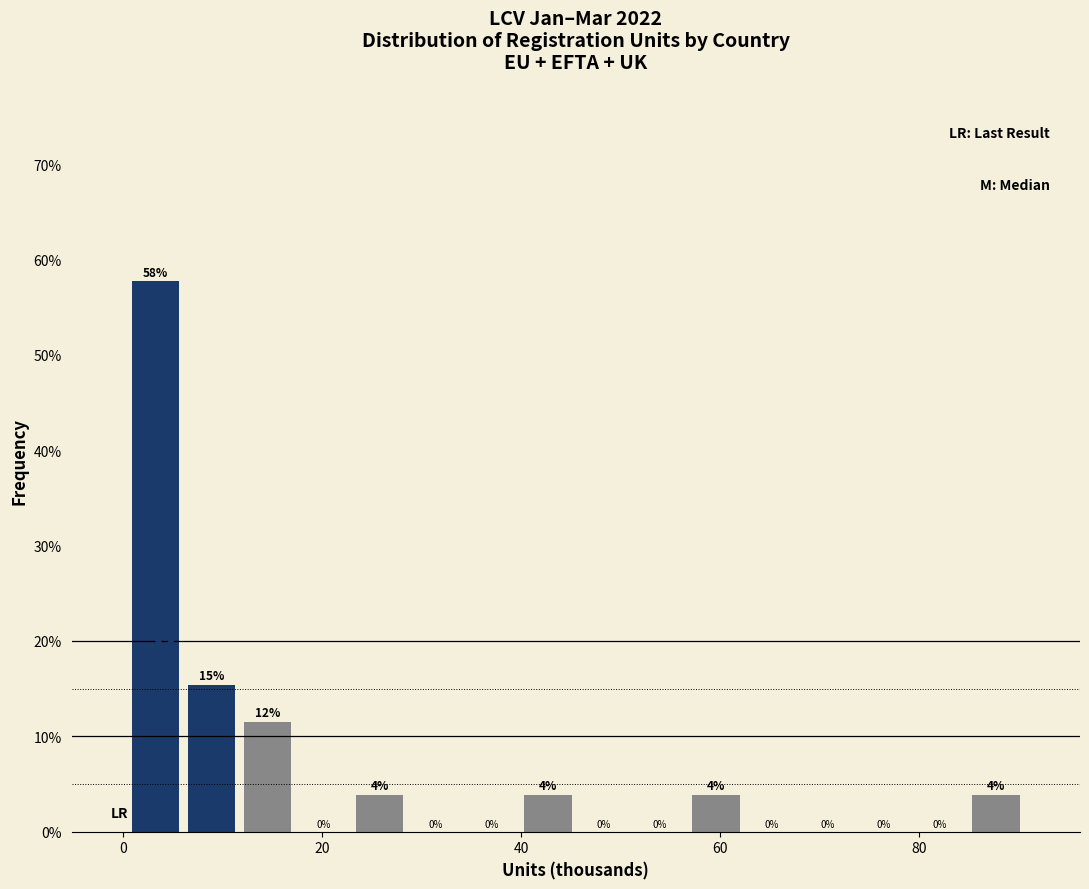

Around what value on the x-axis is the tallest bar? Give the approximate position of its centre, as read against the axis.

4